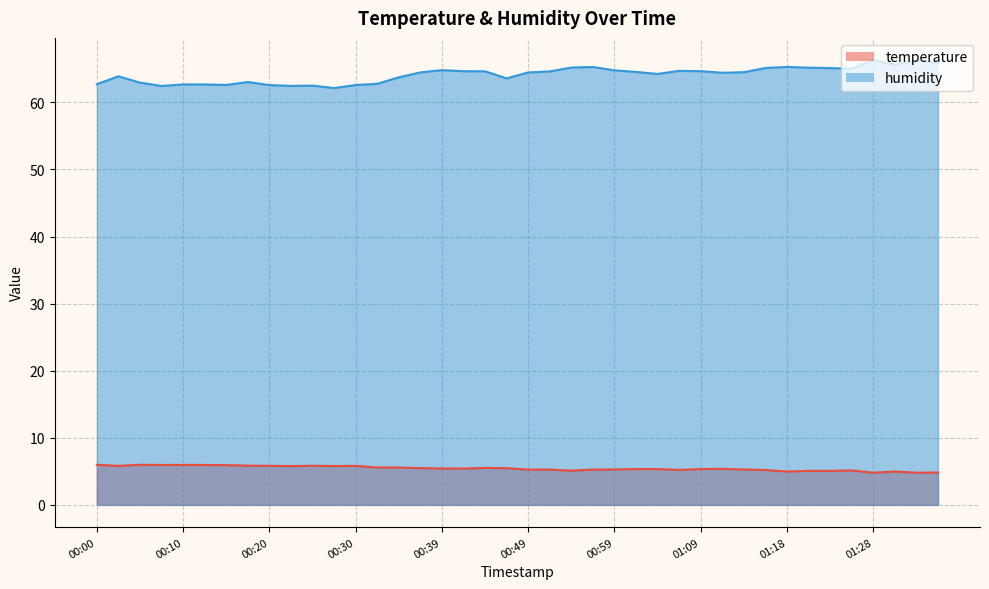

At which label does humidity first exceed 64?

00:37